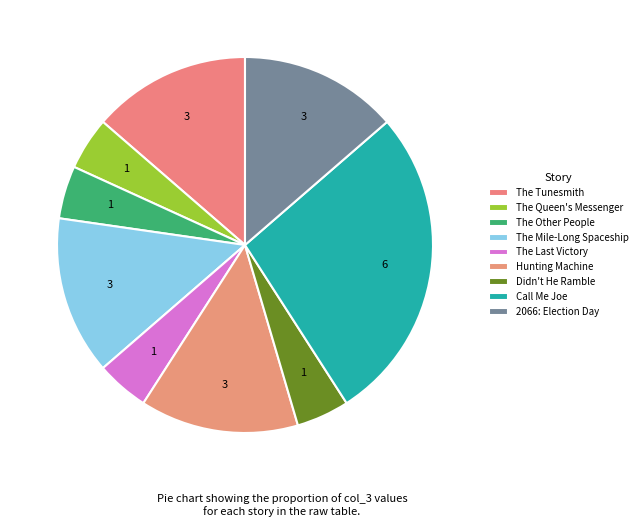

How many slices are in this pie chart?

9